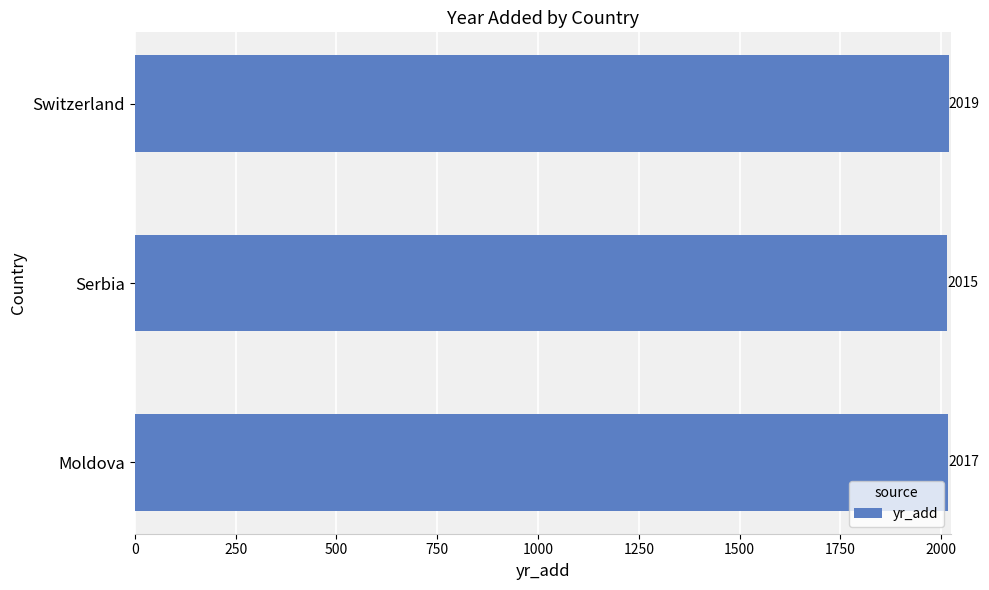

The value at Moldova is 2017. True or false?

True